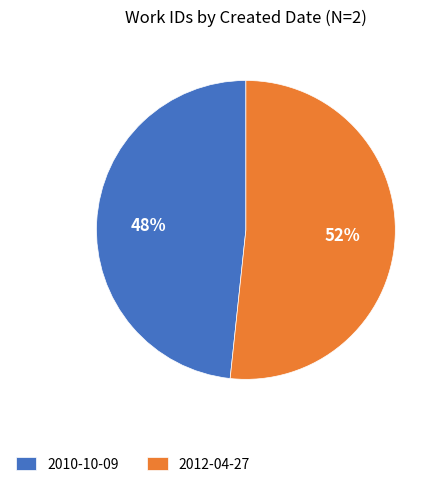

To the nearest percent, what is the combined percentage of 2010-10-09 and 2012-04-27?

100%